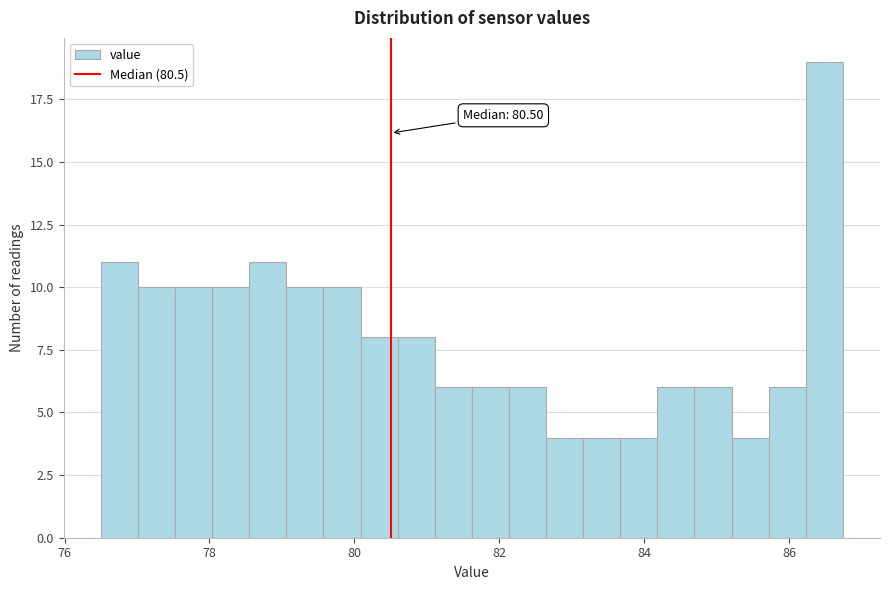

Read against the x-axis, roughly where is the centre of the tallest bar?

86.4